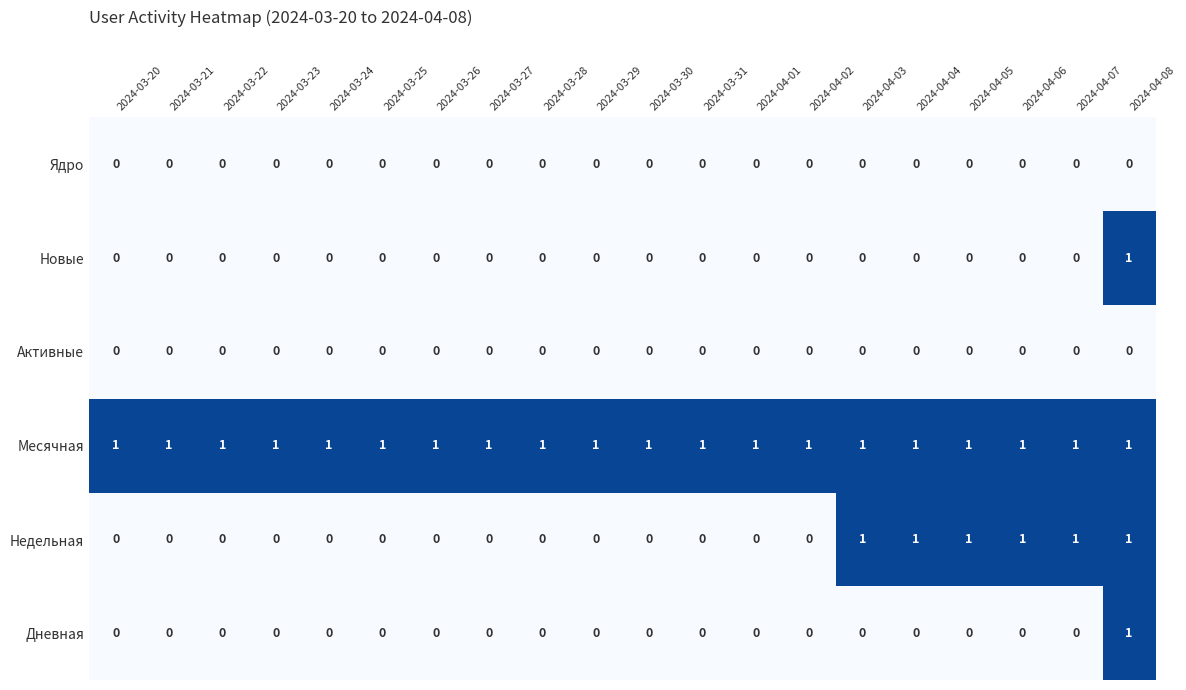

How many Новые values are between 0 and 1?

20